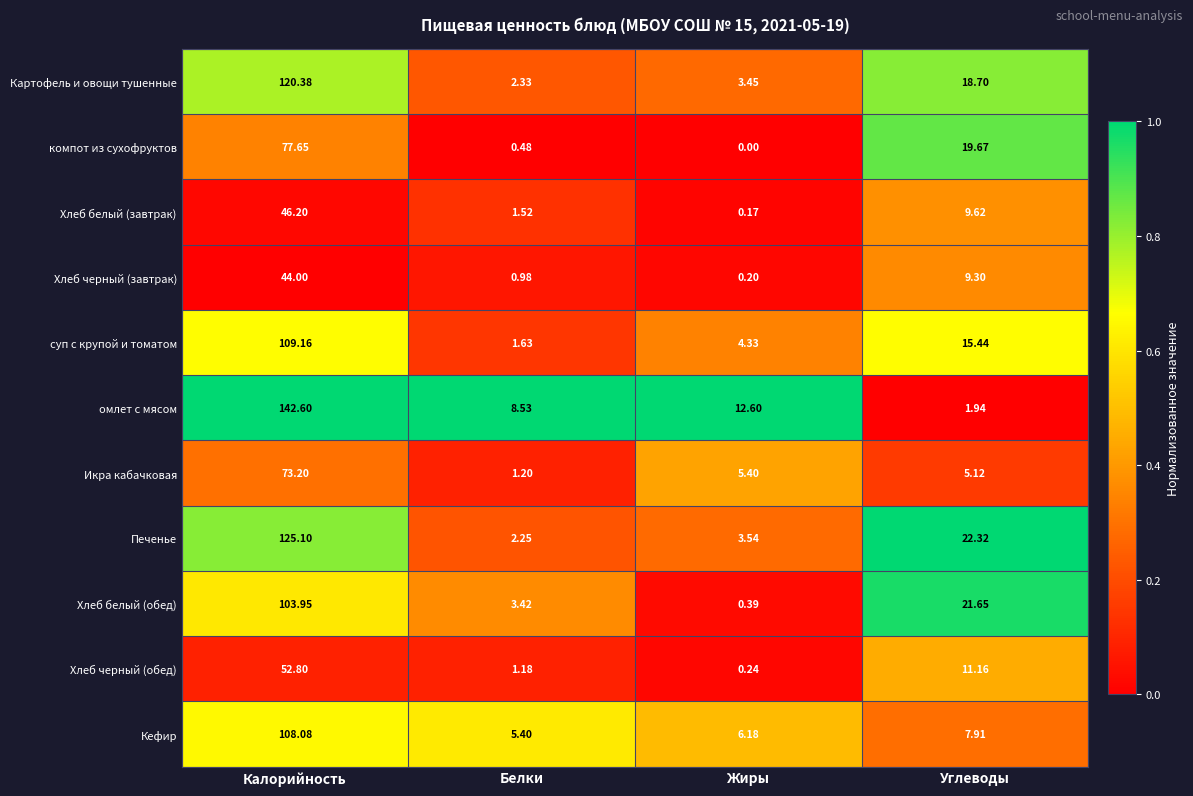

At which label is Кефир closest to 56?

Углеводы